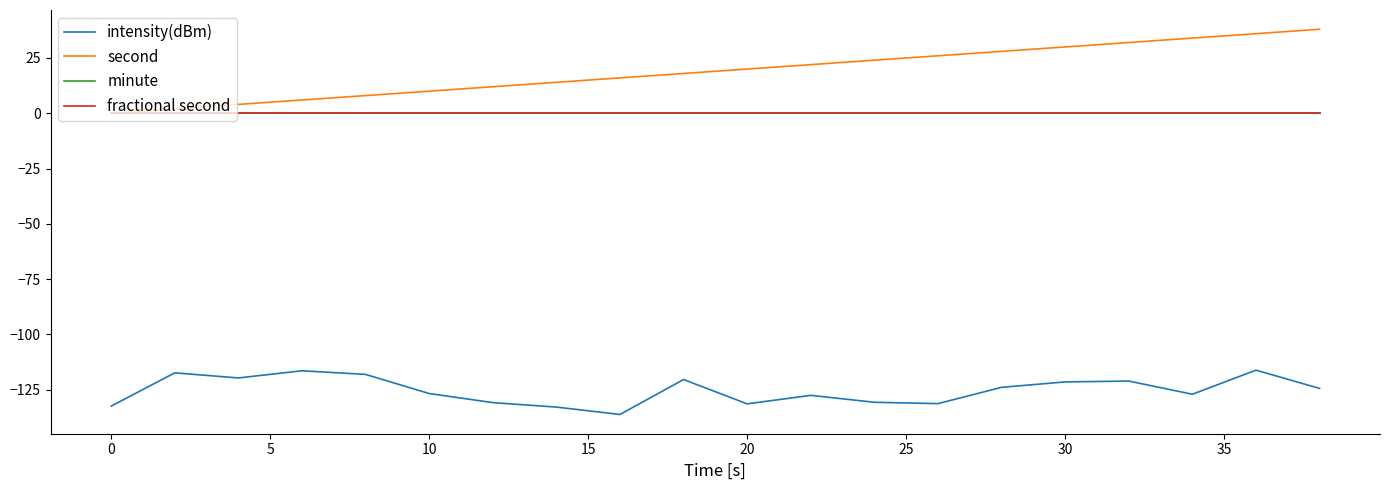

True or false: minute and second intersect in this chart.

False